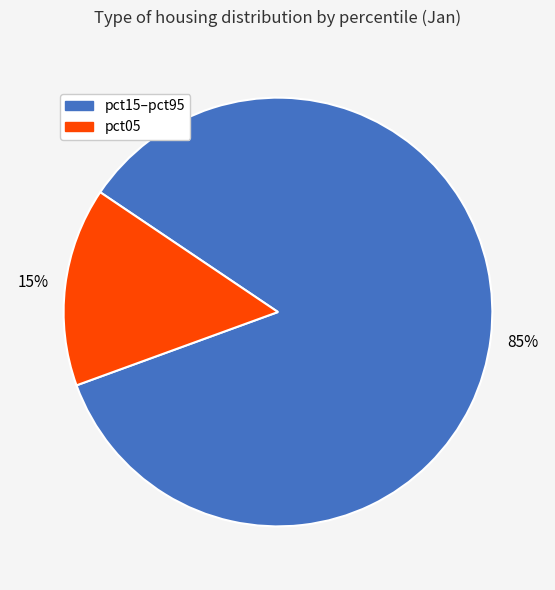

To the nearest percent, what is the average slice percentage?

50%